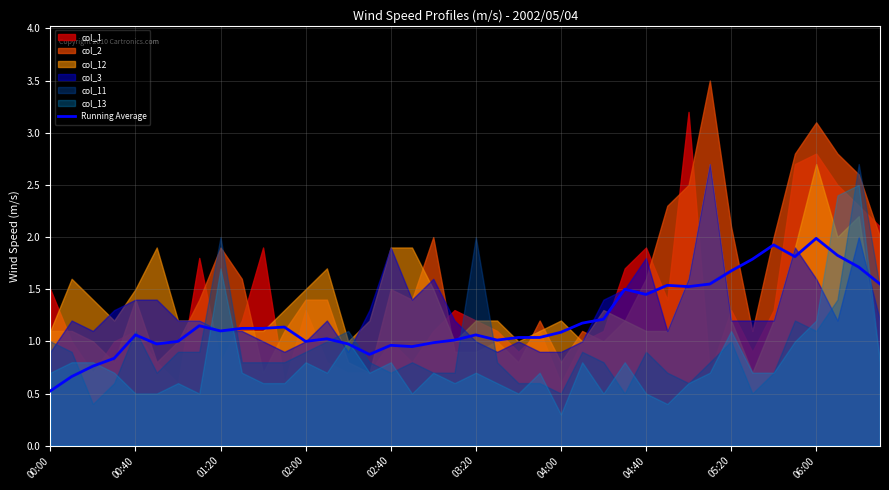

Which label corresponds to the smallest value in the chart?

00:00